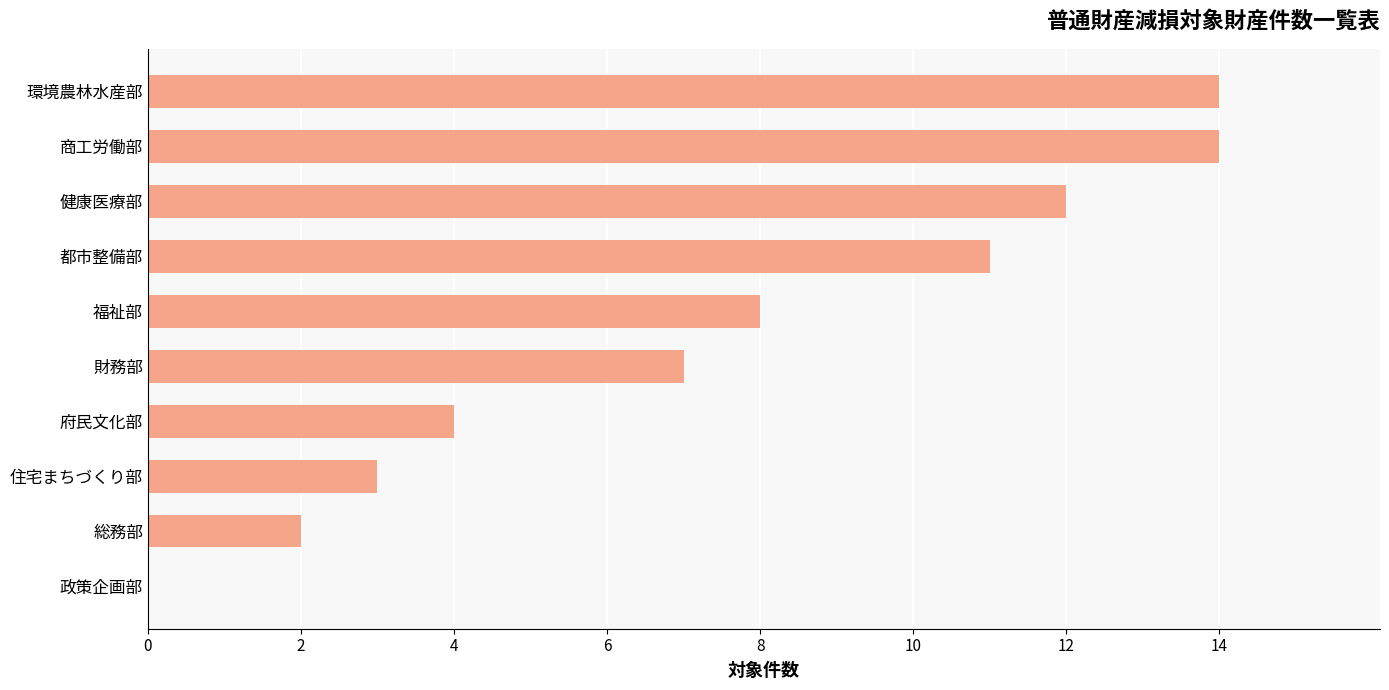

The chart shows a value of 2 at 総務部. True or false?

True